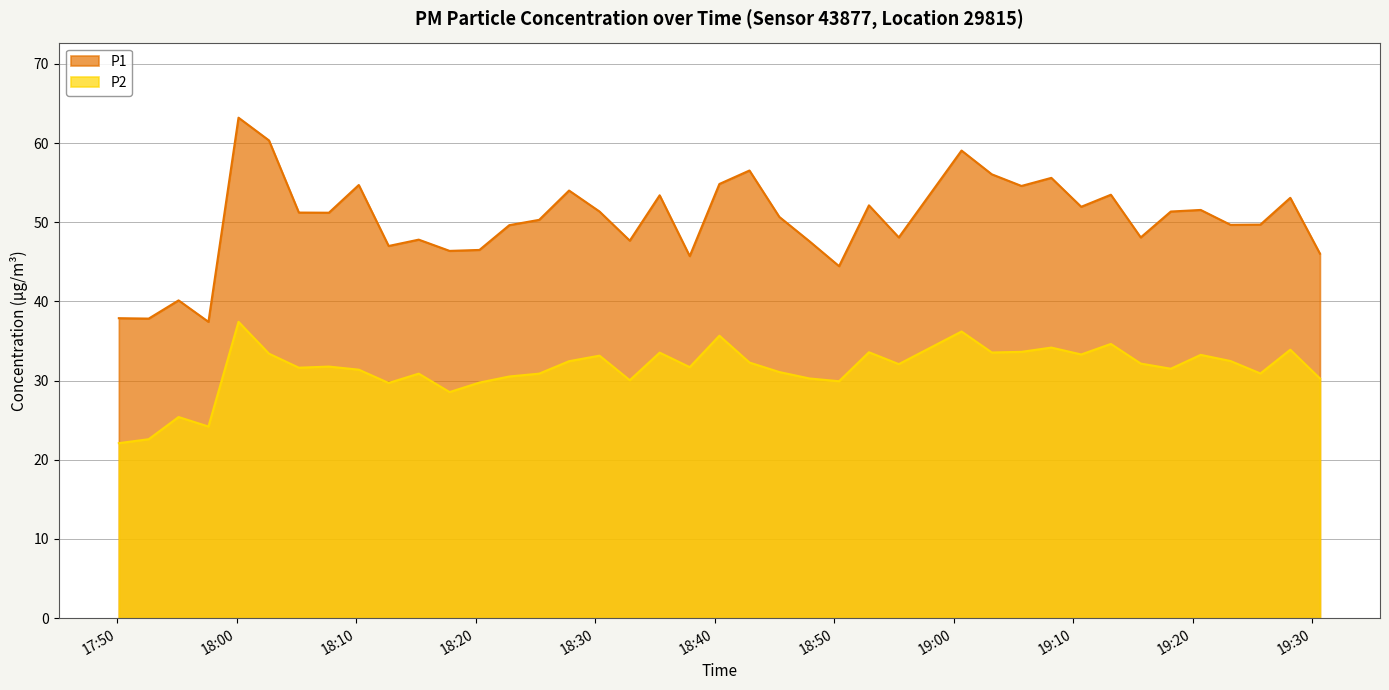

At which category does P1 reach its first local valley?

2022-12-08T17:52:38